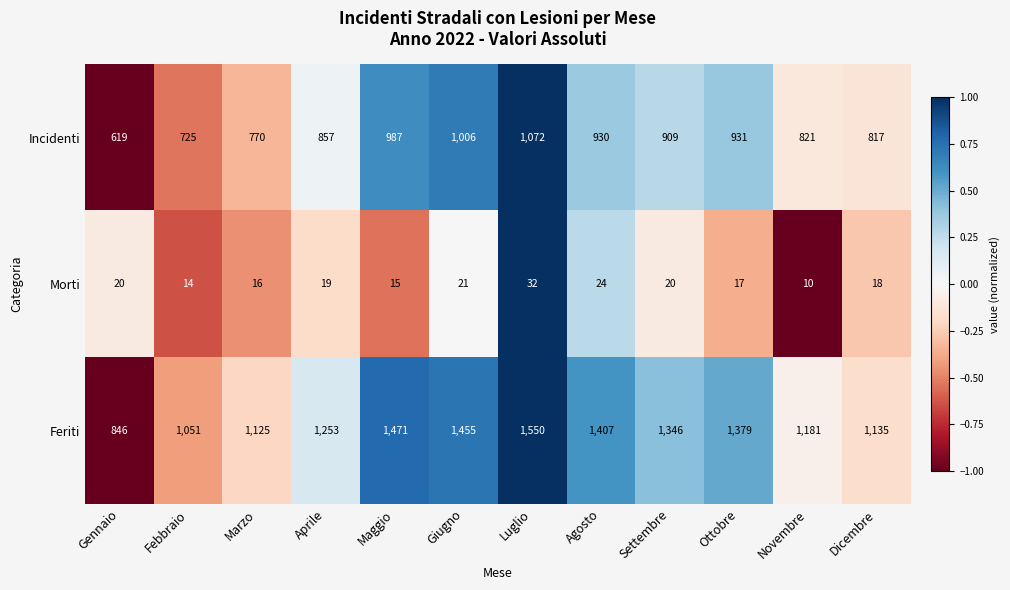

How many series are shown in this chart?

3